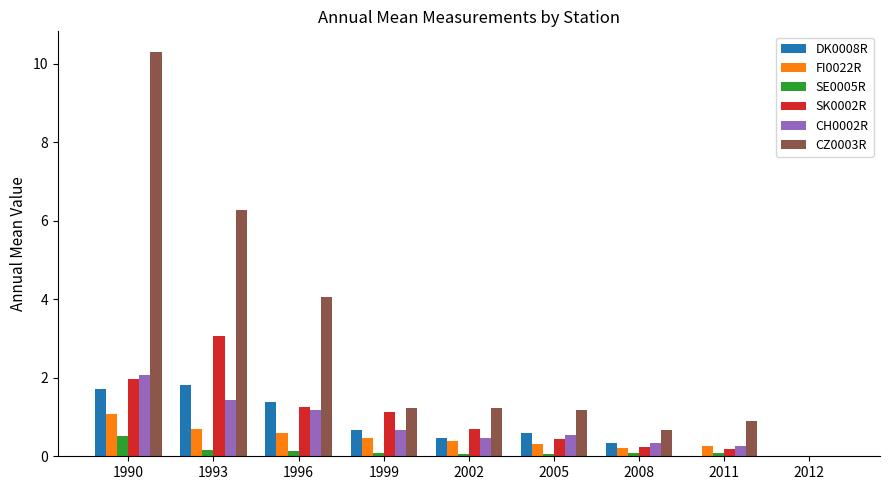

What is the sum of all CH0002R values?

7.0